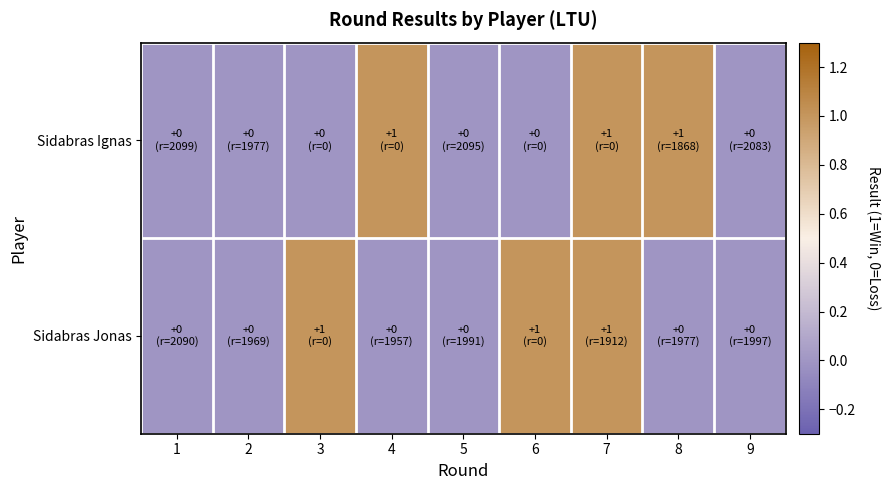

Rank the series by their maximum value, from highest to lowest.

Sidabras Ignas, Sidabras Jonas